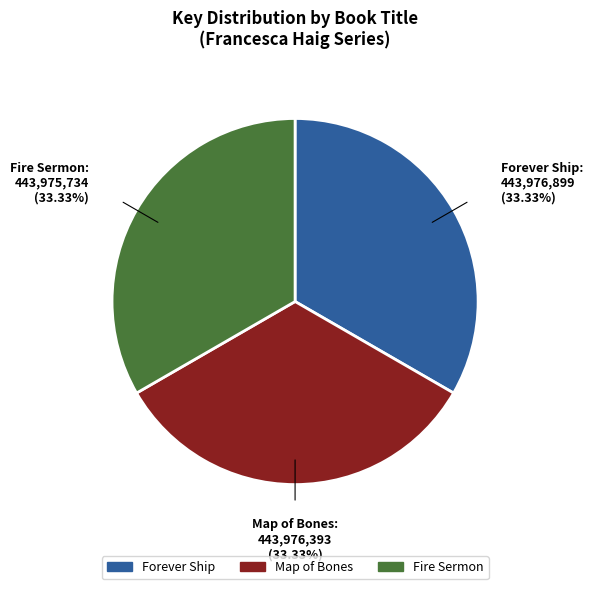

How many slices are in this pie chart?

3